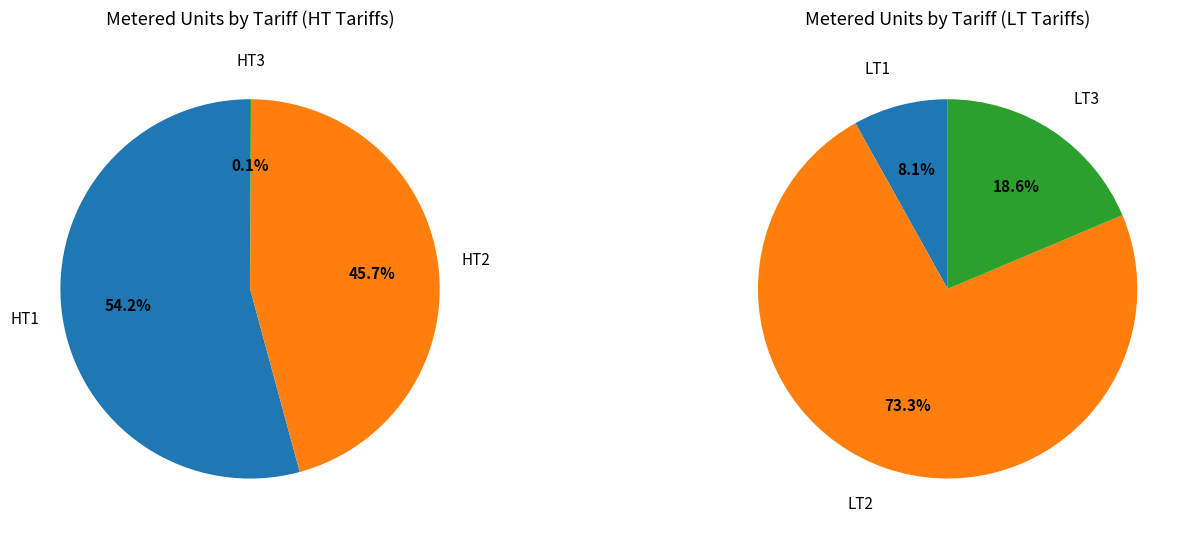

Between LT1 and LT3, which is larger?

LT3